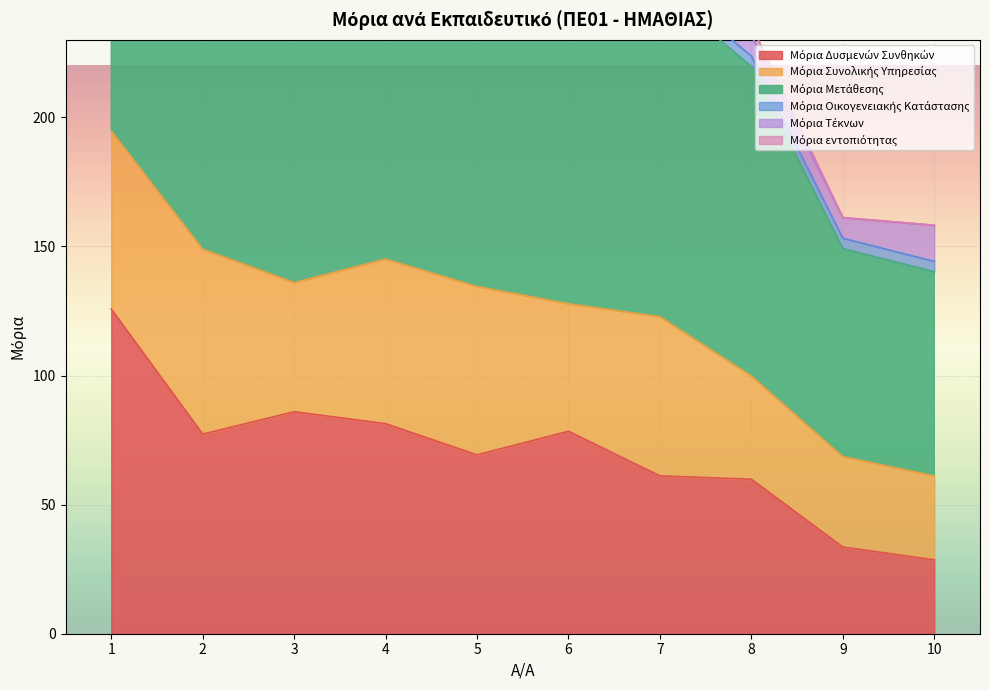

True or false: Μόρια Μετάθεσης has more than 1 points higher than both neighbors.

False